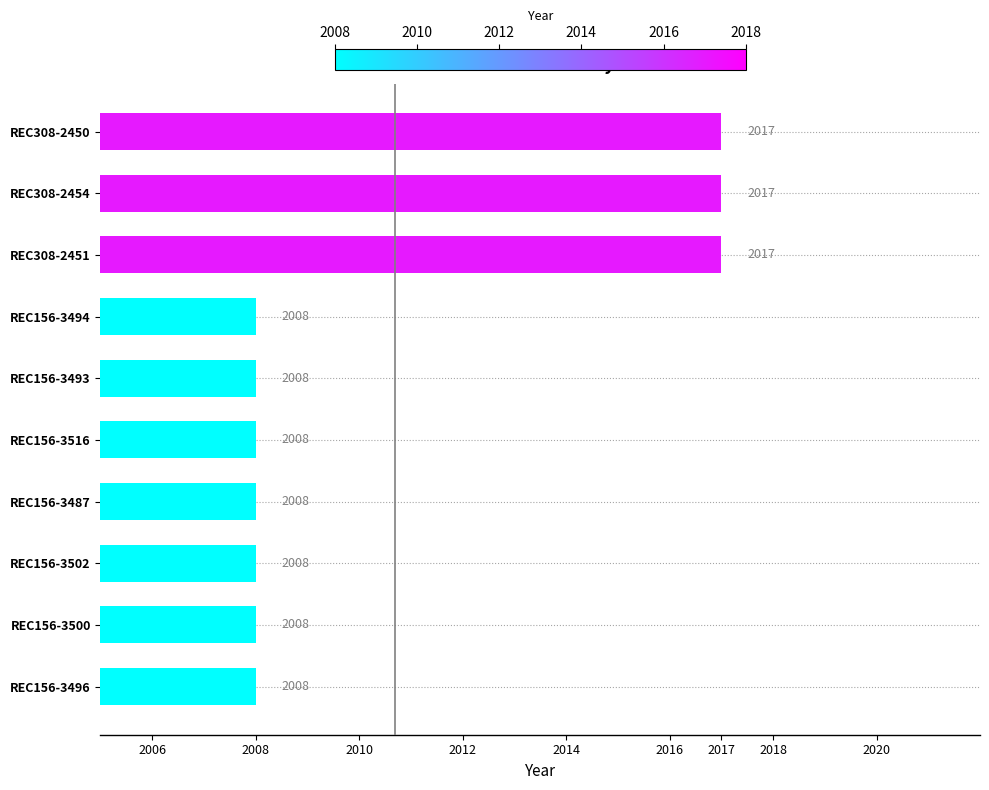

What is the sum of all values?

20107